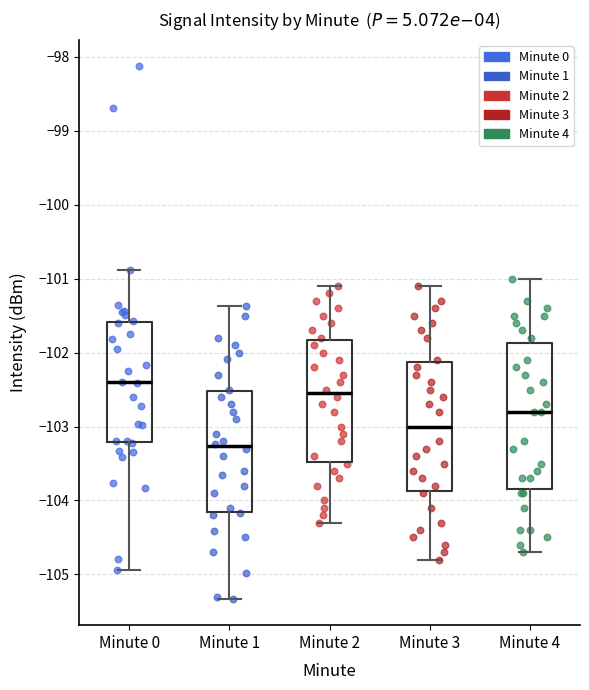

Which box's median line is the highest?

Minute 0